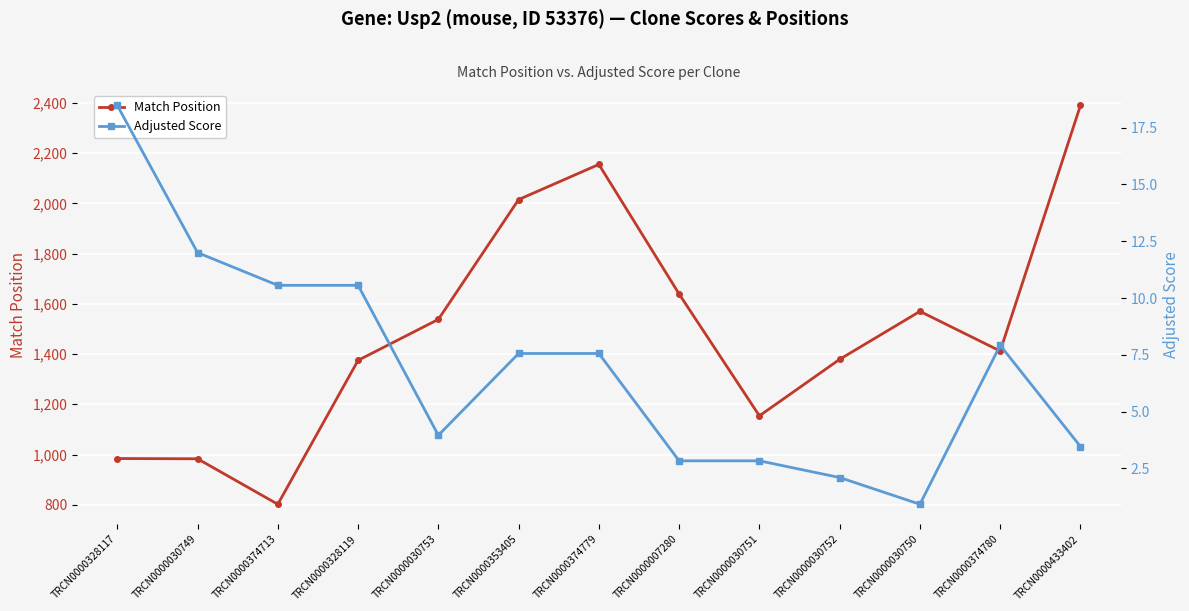

What is the label of the 5th point from the right?

TRCN0000030751